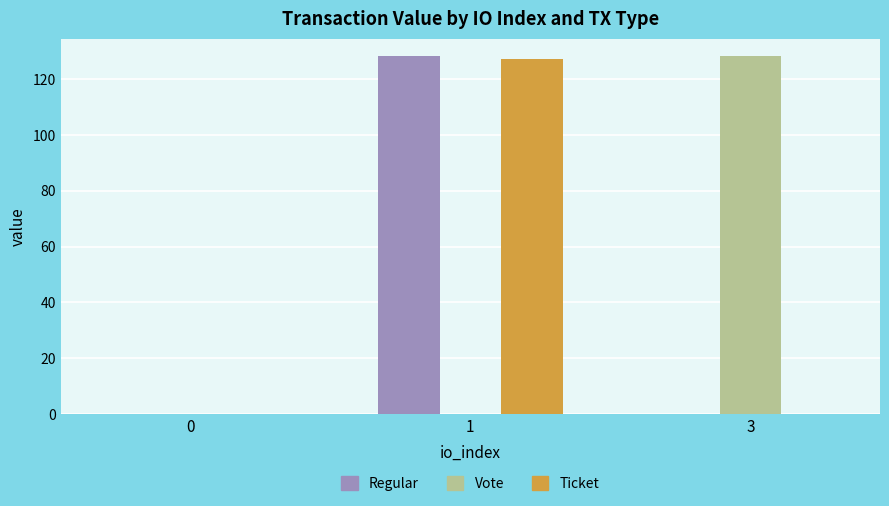

Is it true that Ticket equals 0.0 at 0?

True